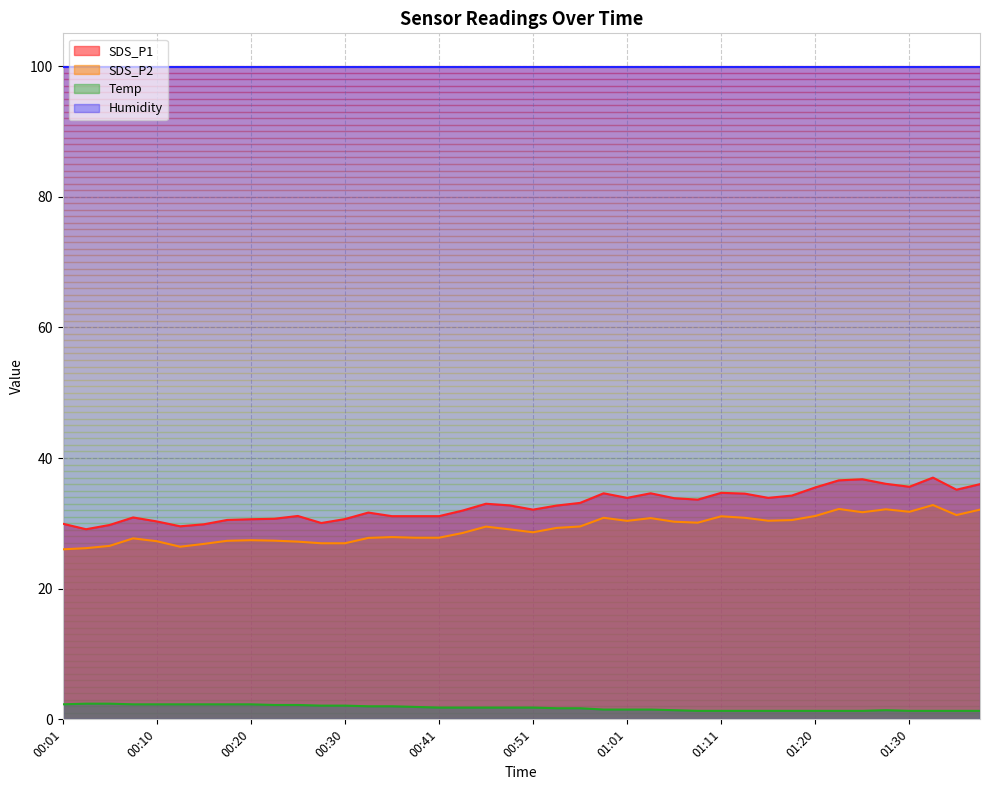

Where is the first local minimum for SDS_P2?

00:13